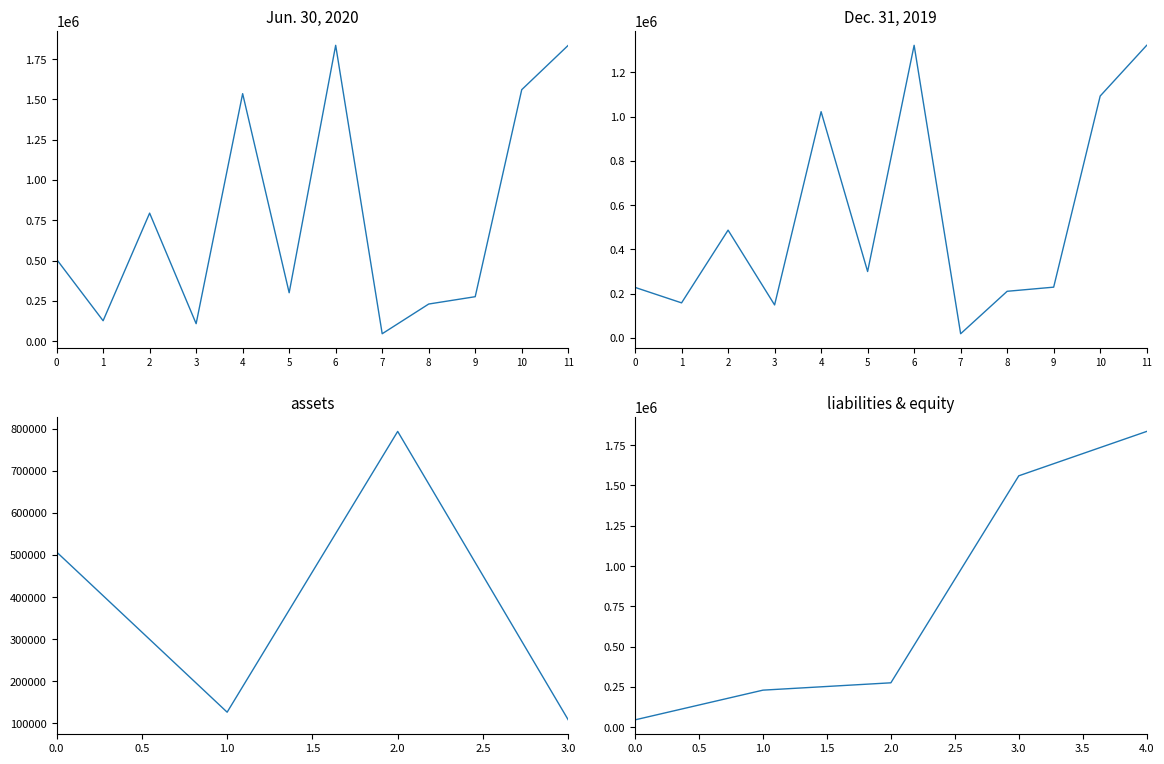

How many data points in Dec. 31, 2019 are less than 300000?

6